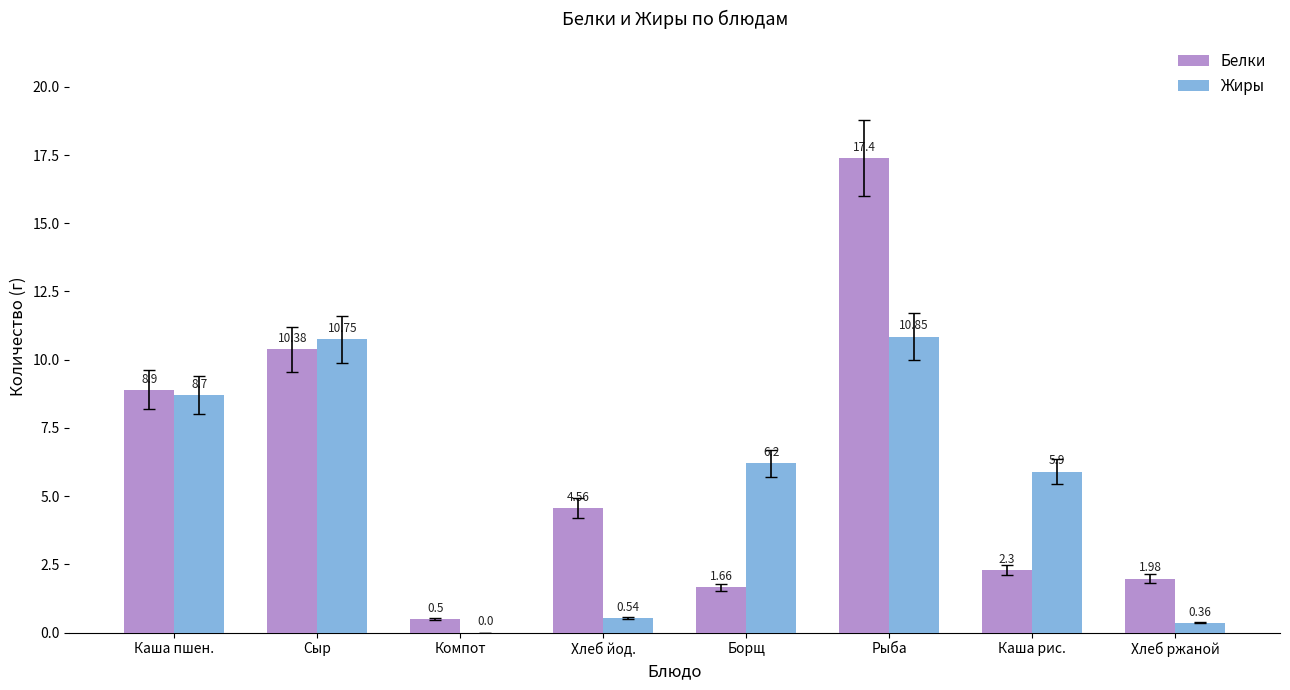

Which series has the largest total across all categories?

Белки